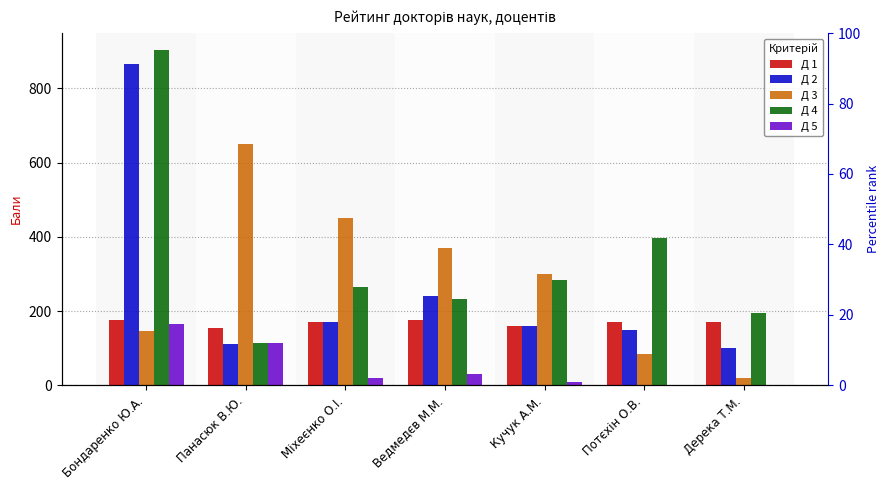

Where does the Д 3 series first go above 300?

Панасюк В.Ю.